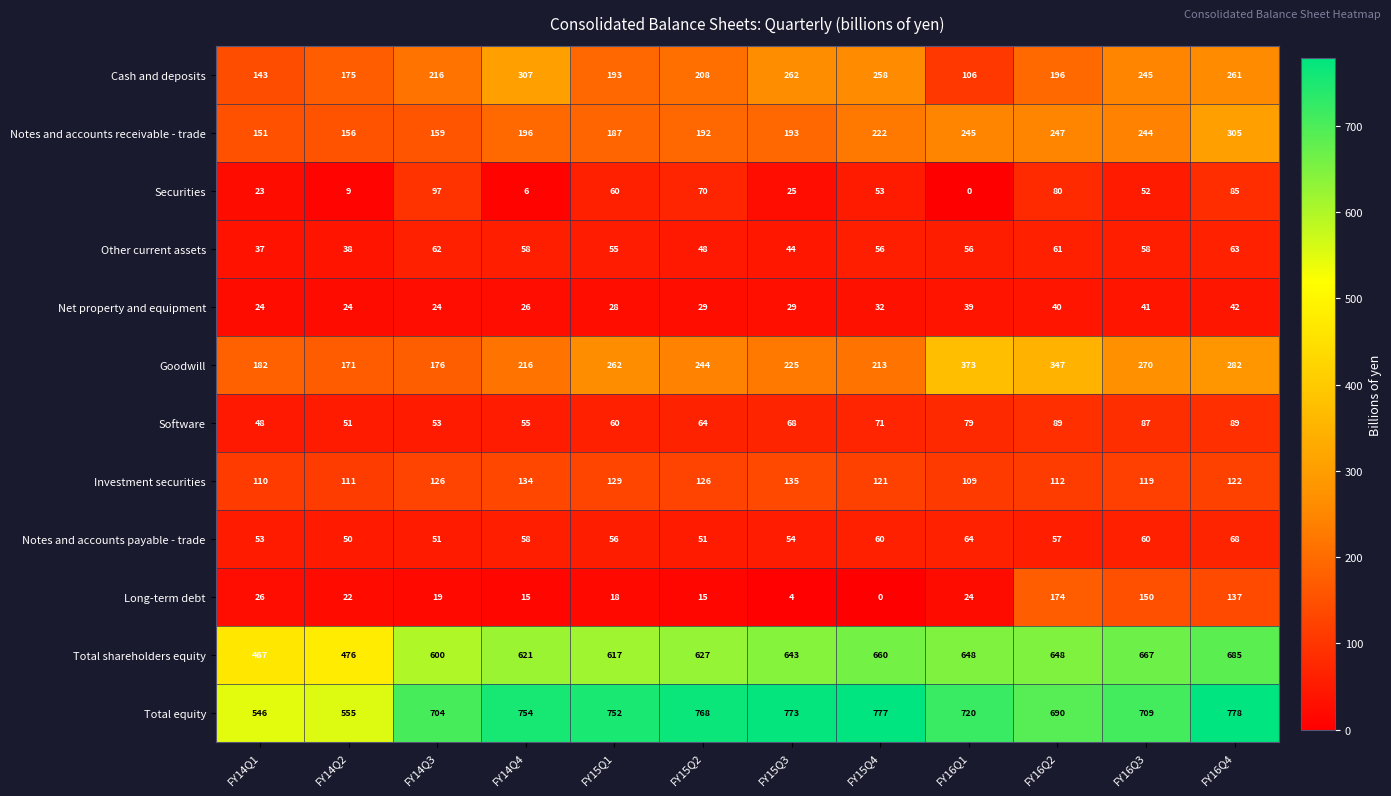

Which series has the widest spread of values?

Total equity